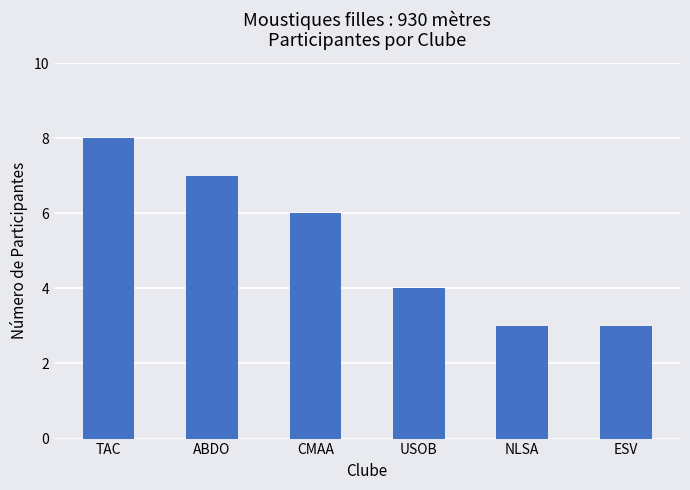

What is the average value?

5